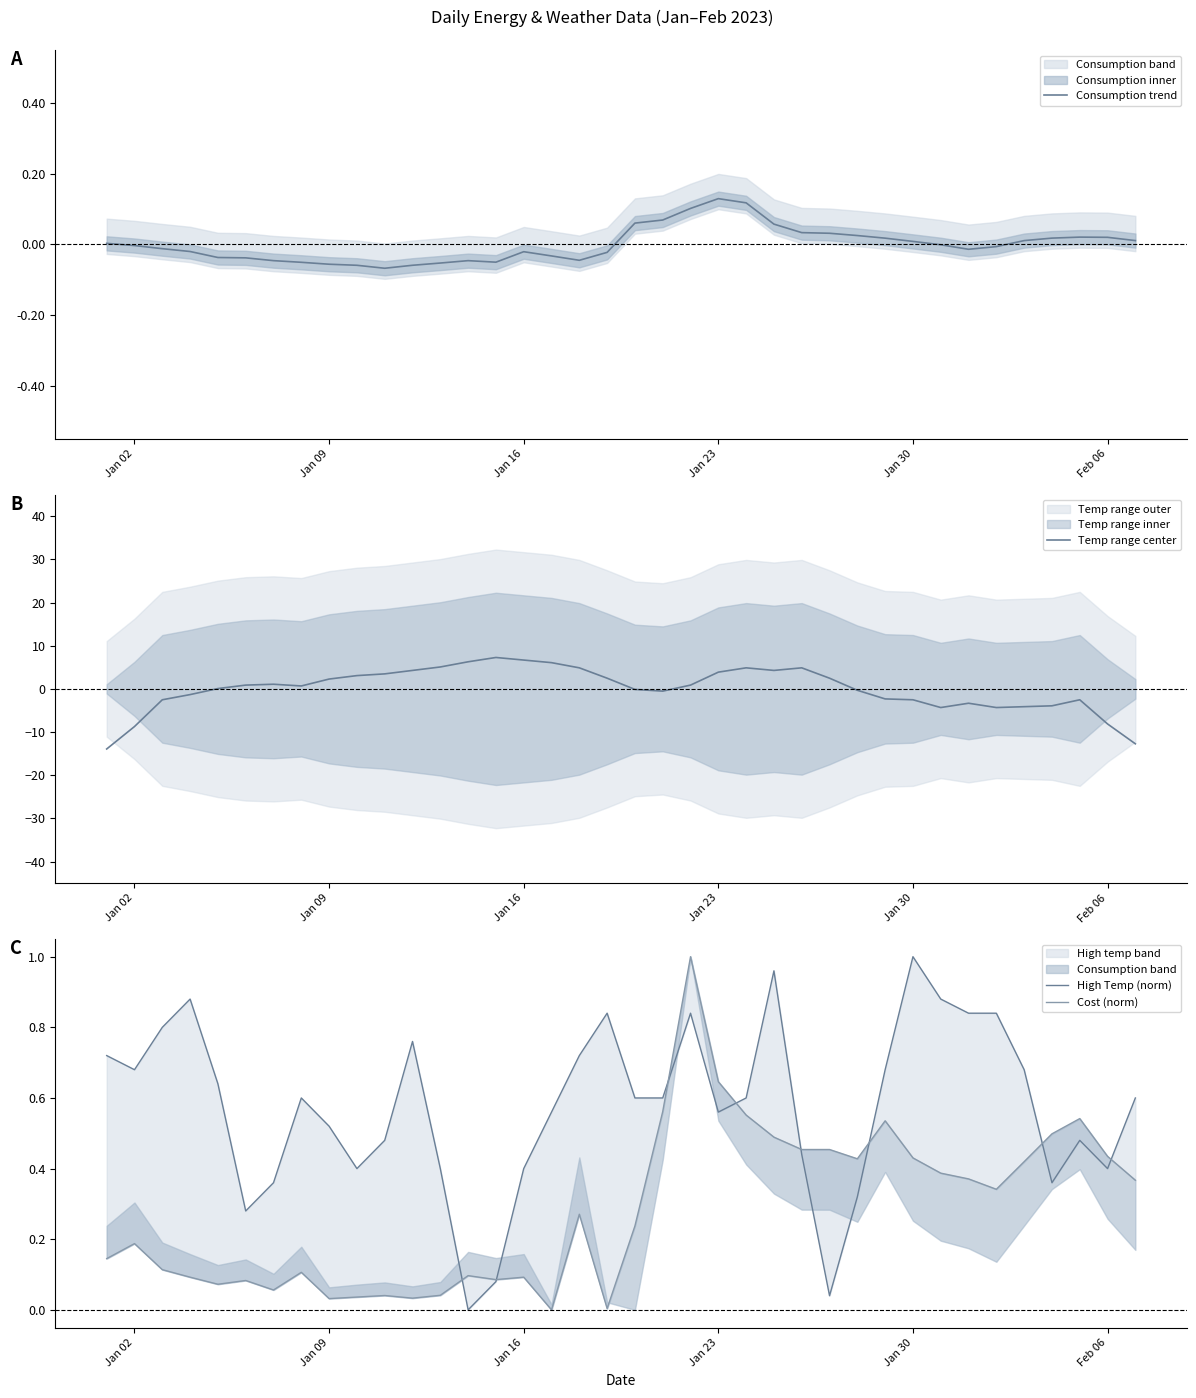

How many lines are shown in the chart?

4